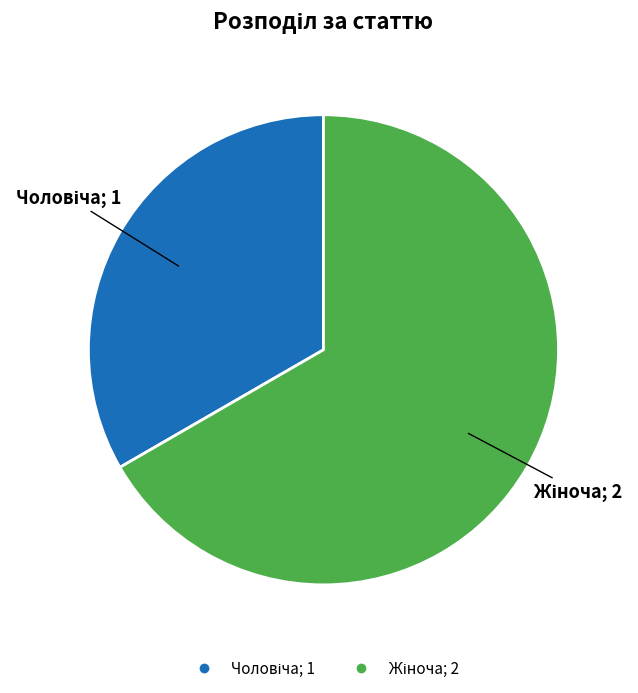

Does any single category account for the majority?

Yes